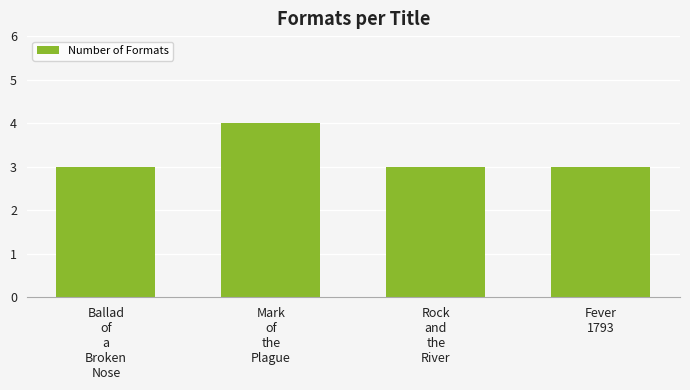

Does the chart contain any negative values?

No